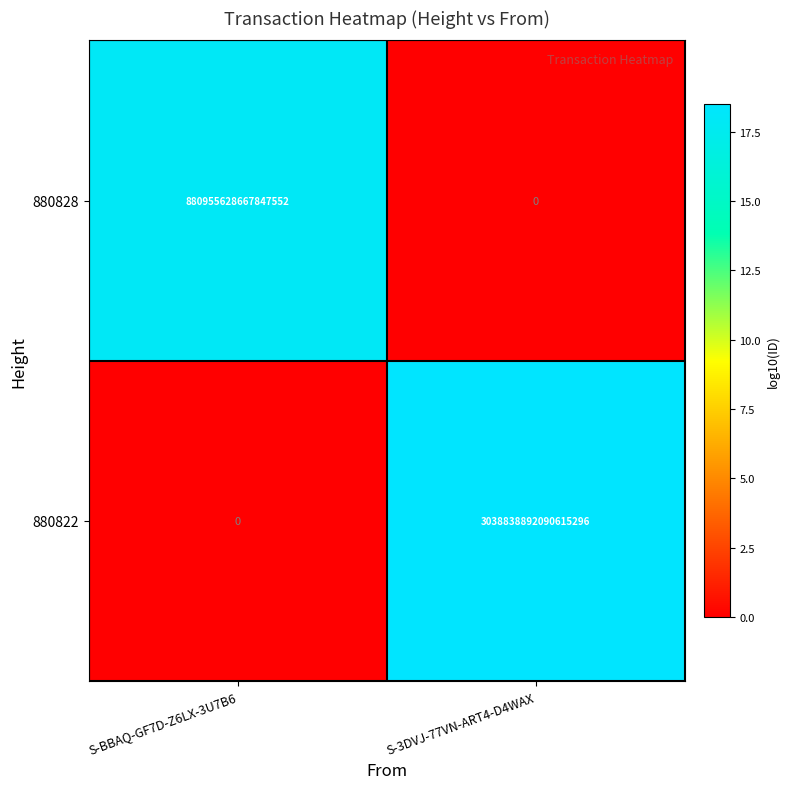

At which label does 880822 reach its minimum?

S-BBAQ-GF7D-Z6LX-3U7B6